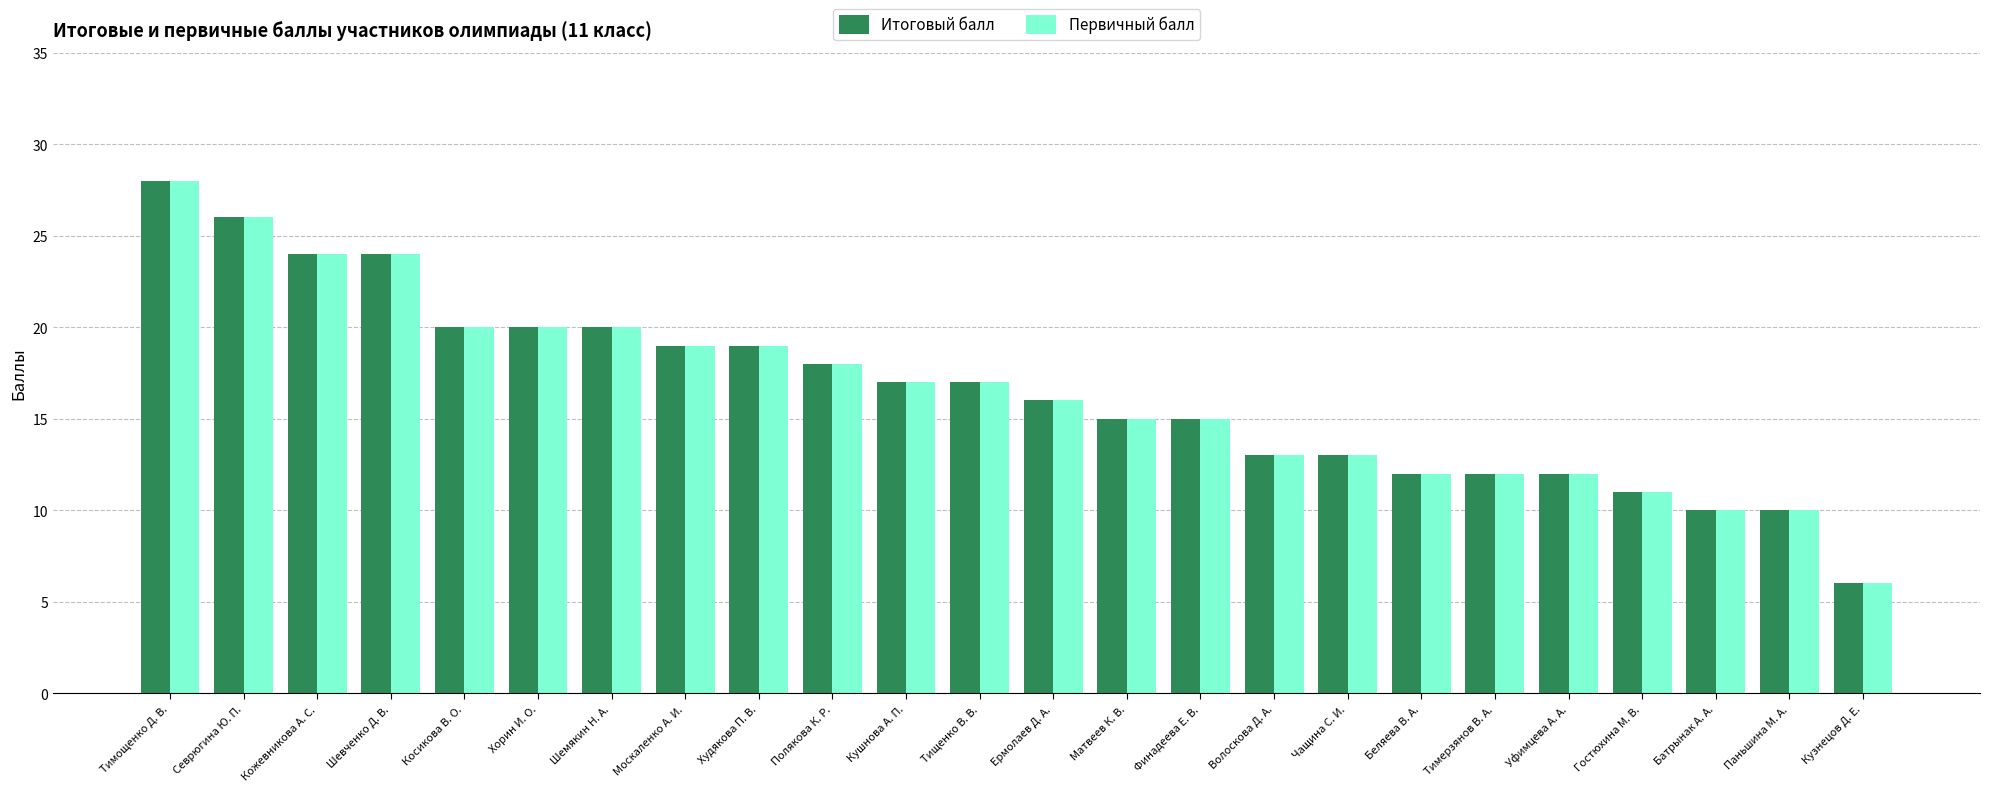

What is the total value across all series at Батрынак А. А.?

20